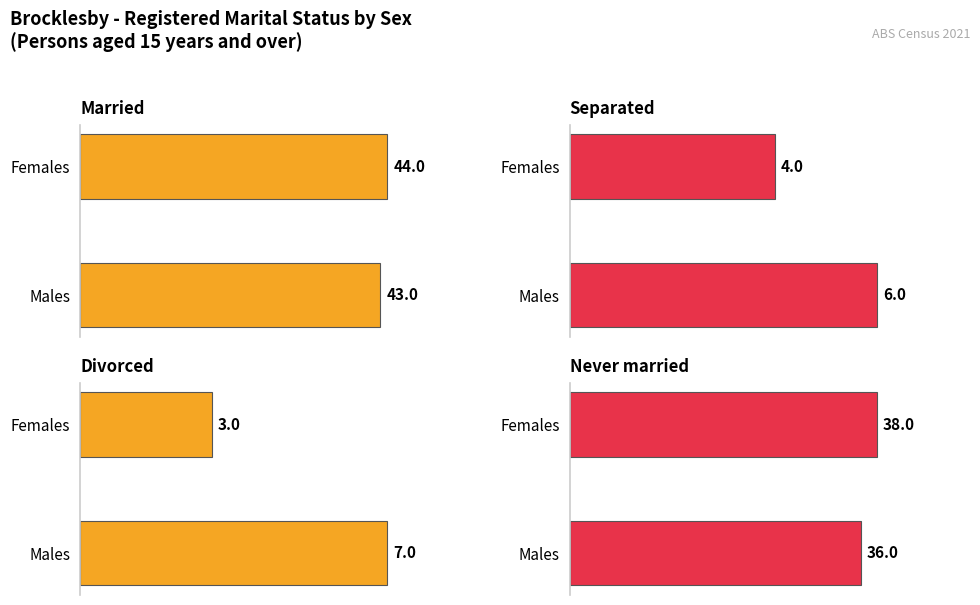

List the labels in order of Divorced value, smallest first.

Females, Males